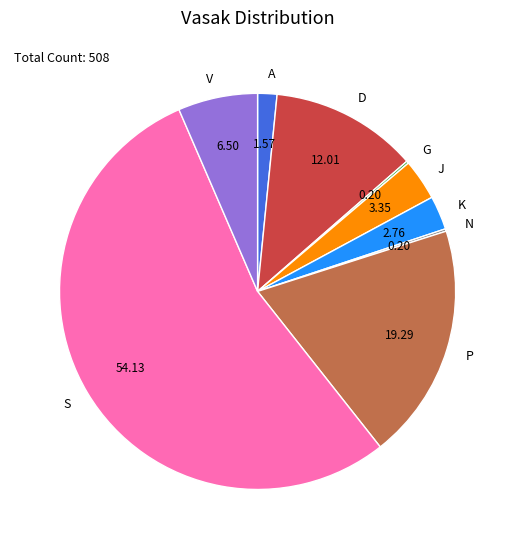

What is the largest slice in the pie chart?

S